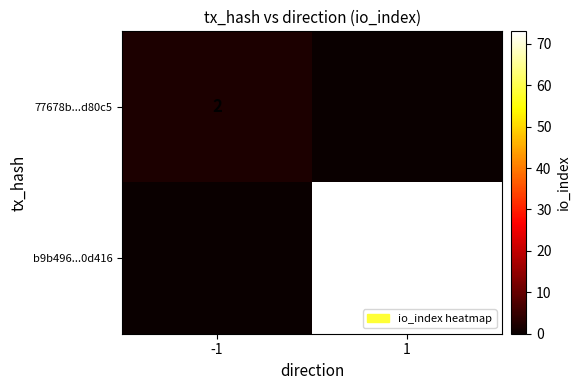

Is the value of 77678b...d80c5 at -1 greater than the value of b9b496...0d416 at 1?

No